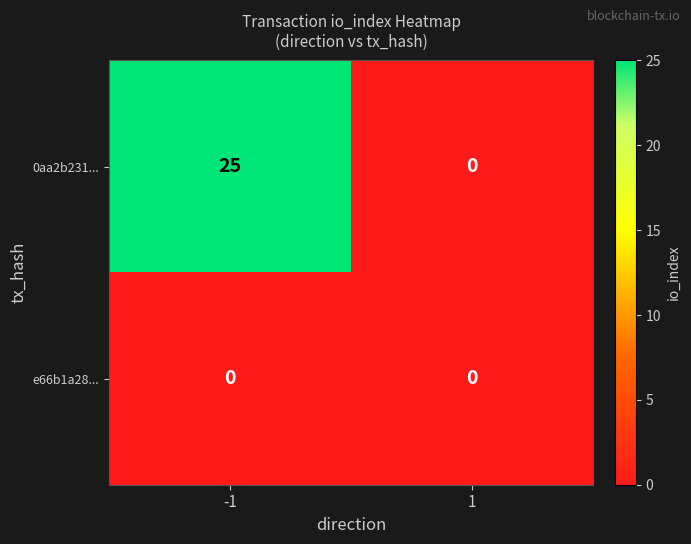

True or false: 0aa2b231... has a value of 14 at -1.

False